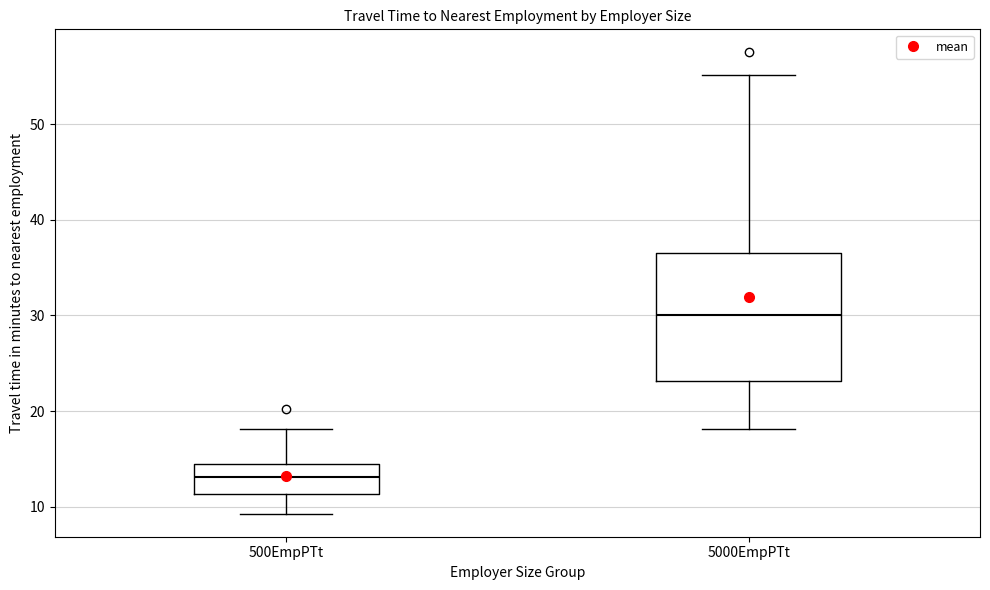

Which box's median line is the highest?

5000EmpPTt